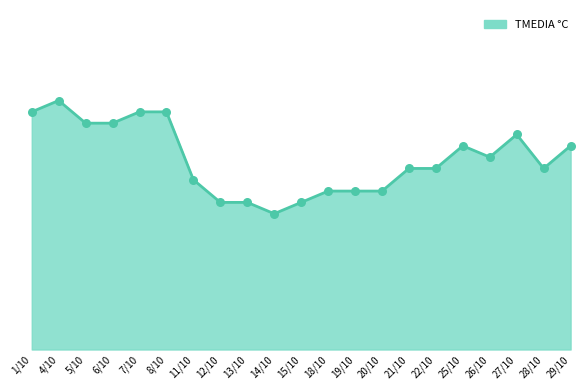

What is the change in value from 5/10 to 22/10?

-4